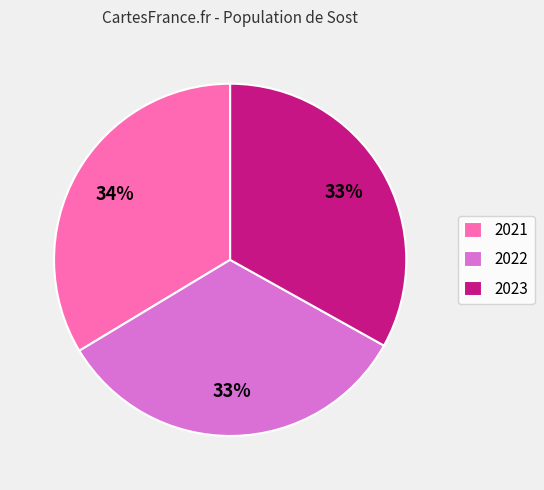

Is it true that 2022 is 33% of the pie?

True